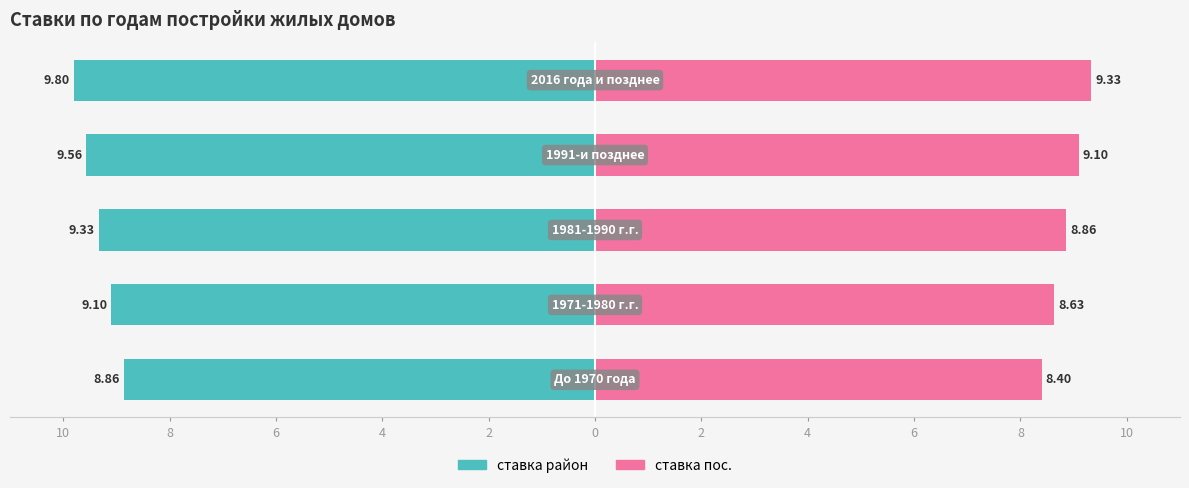

Reading right to left, extract all data points from this chart.

ставка район: 2016 года и позднее=9.8	1991-и позднее=9.6	1981-1990 г.г.=9.3	1971-1980 г.г.=9.1	До 1970 года=8.9
ставка пос.: 2016 года и позднее=9.3	1991-и позднее=9.1	1981-1990 г.г.=8.9	1971-1980 г.г.=8.6	До 1970 года=8.4